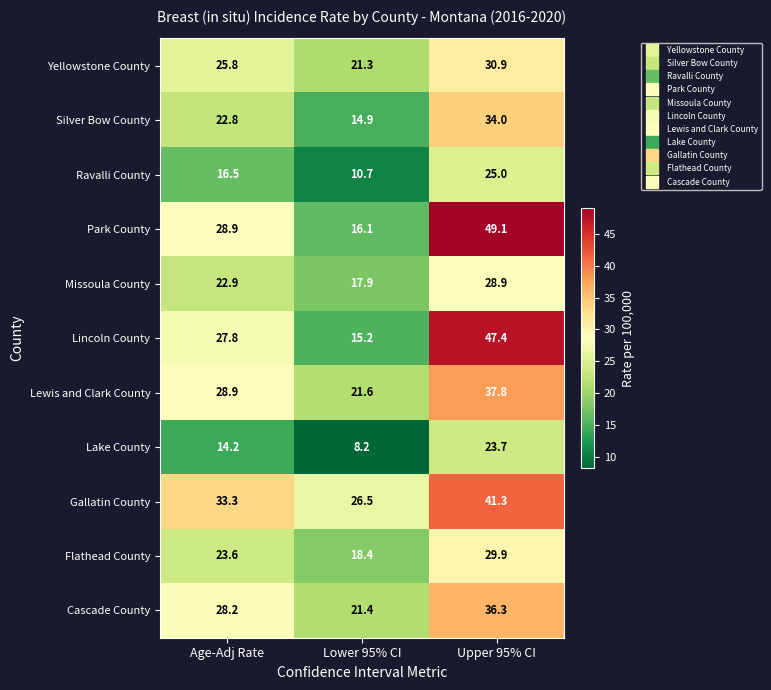

What is the difference between the second highest and minimum values in the Missoula County series?

5.0